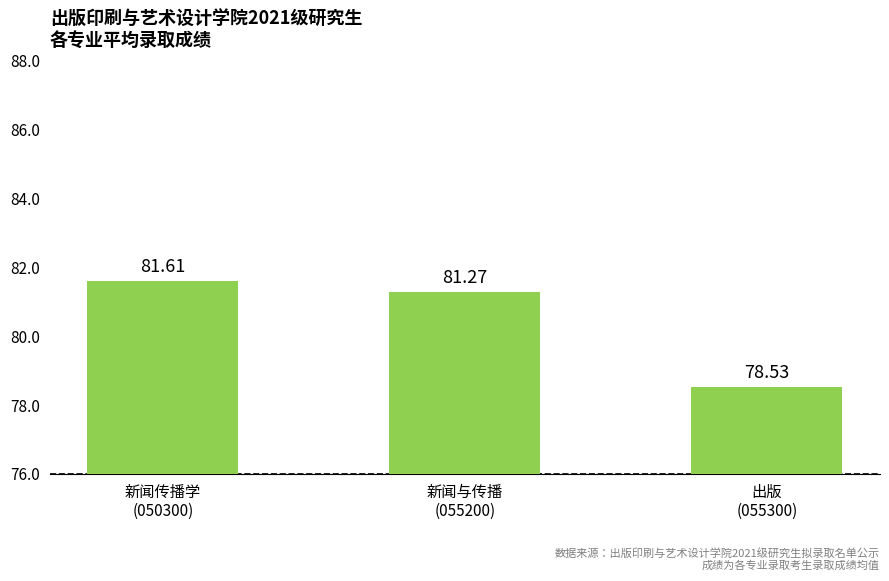

What is the sum of all values?

241.4